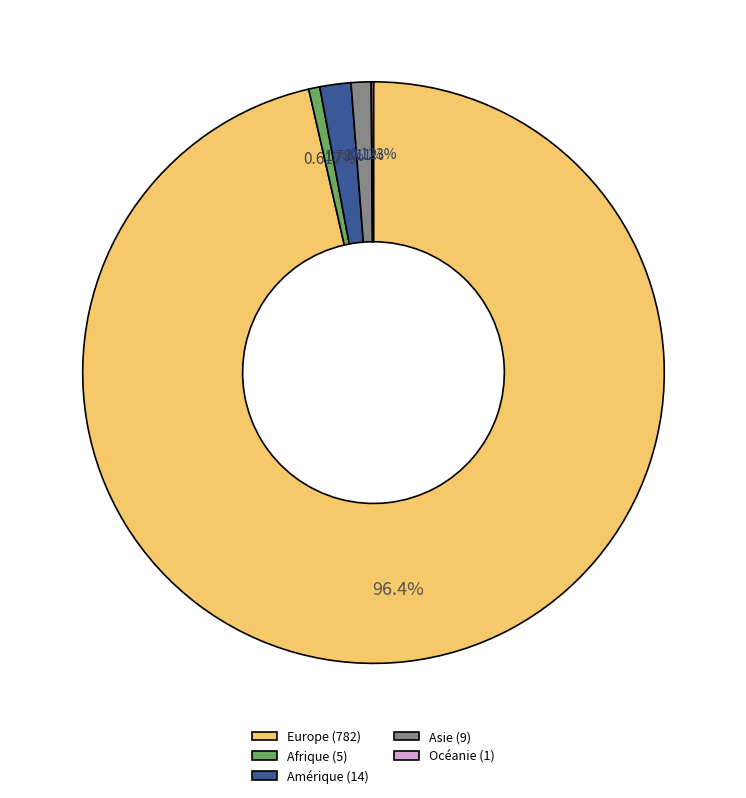

Which has a higher value, Amérique (14) or Asie (9)?

Amérique (14)